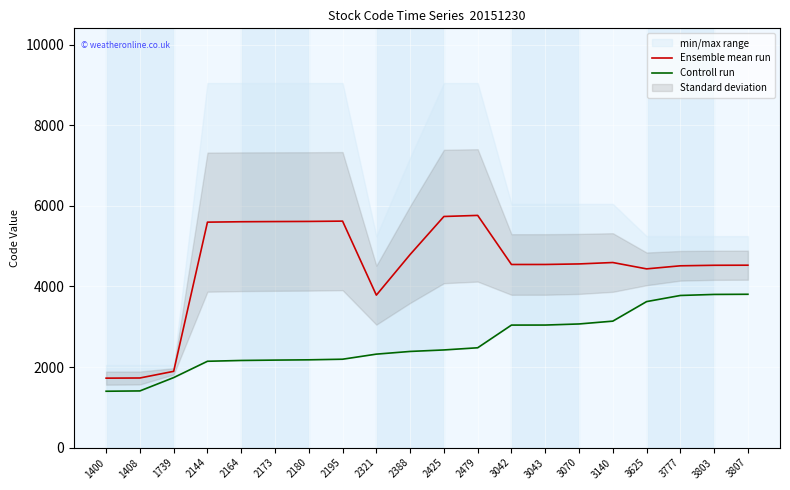

True or false: Controll run has a value of 3157.1 at 2144.

False